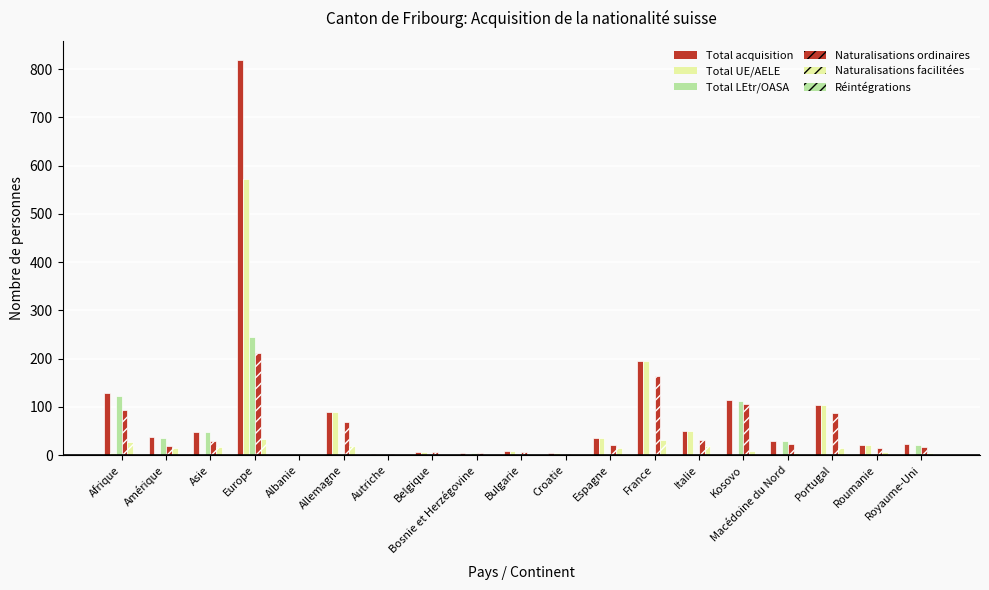

True or false: Naturalisations ordinaires has a value of 7 at Royaume-Uni.

False